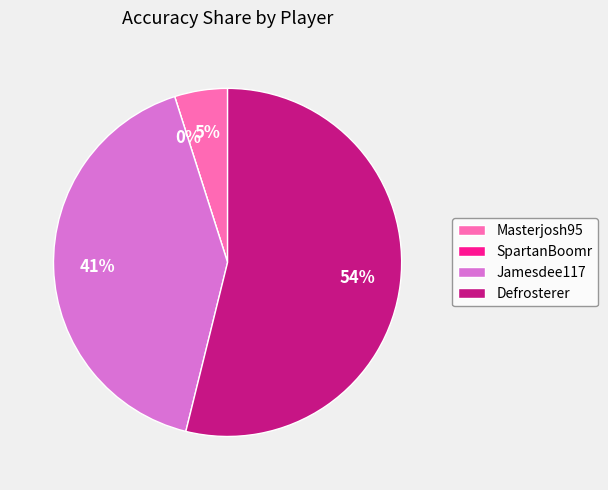

Approximately how many times larger is the value at Masterjosh95 compared to Defrosterer?

0.1